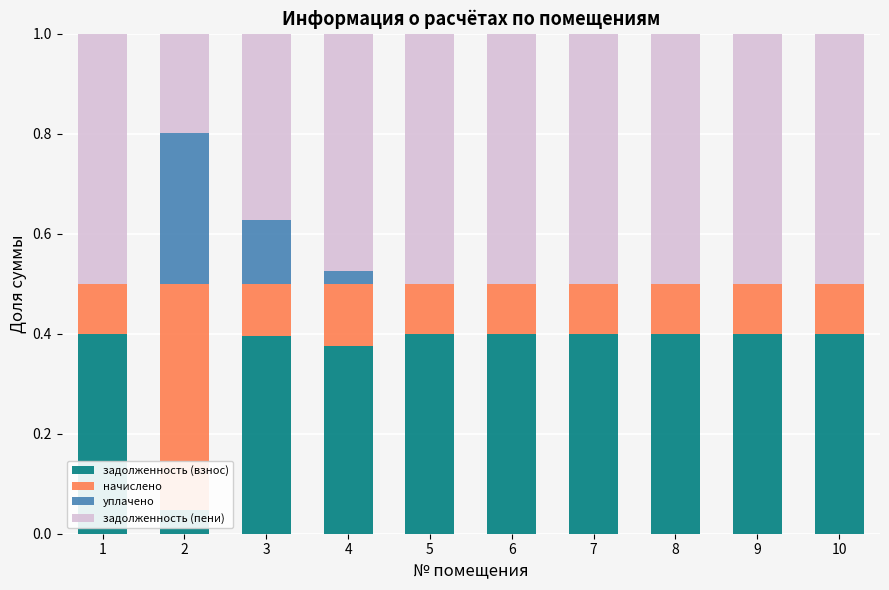

Which series changed the most between 3 and 4?

уплачено